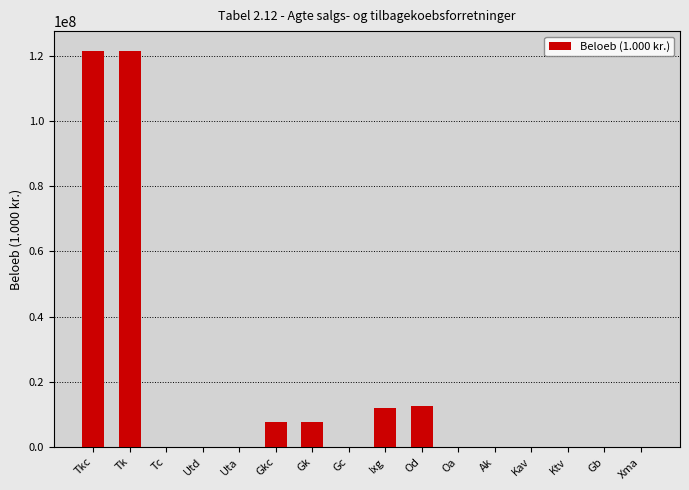

What is the greatest value displayed?

121534858